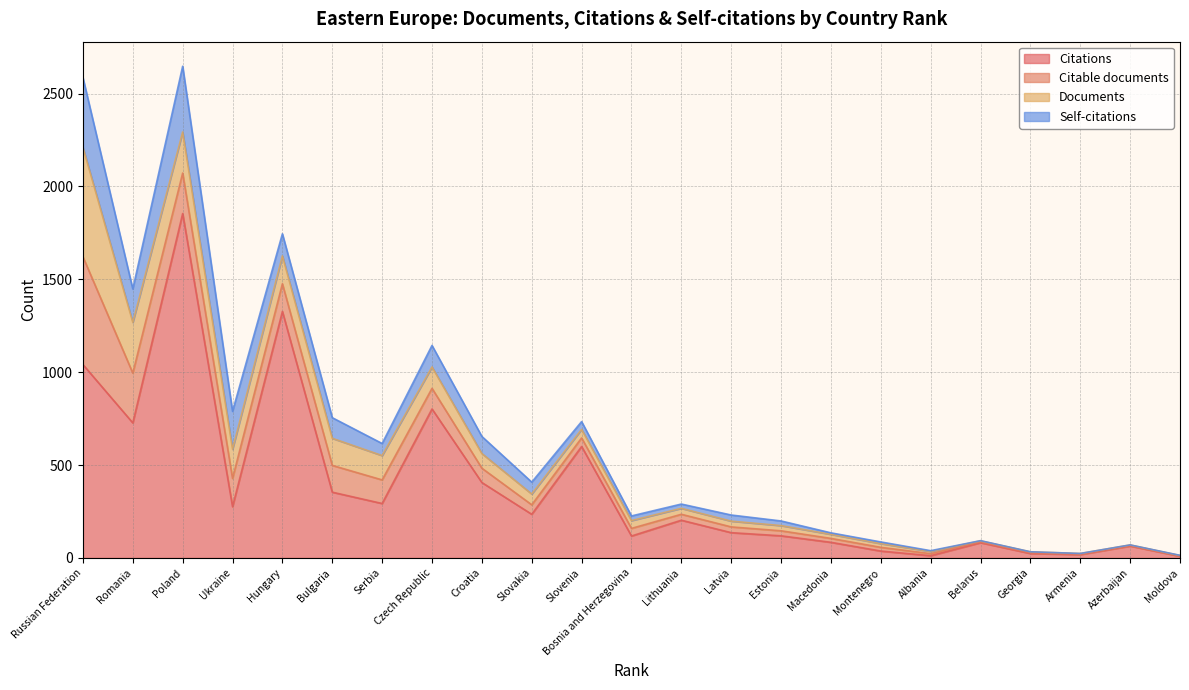

True or false: Documents has more than 0 interior local peaks.

False